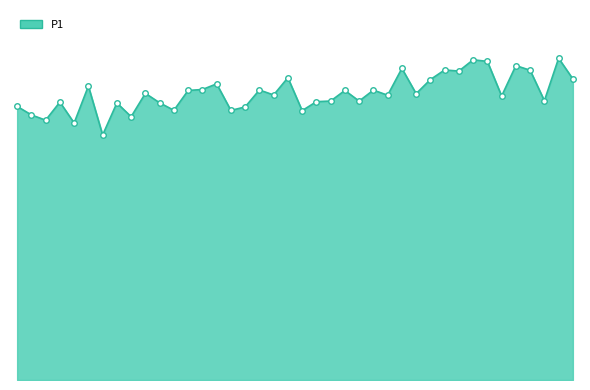

Which label corresponds to the smallest value in the chart?

00:15